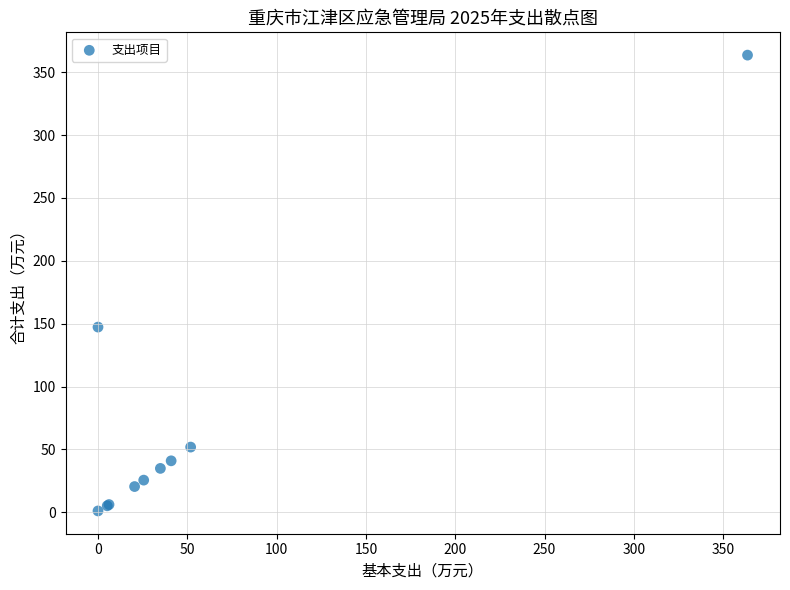

What Y value in the scatter plot is closest to 182?

147.3